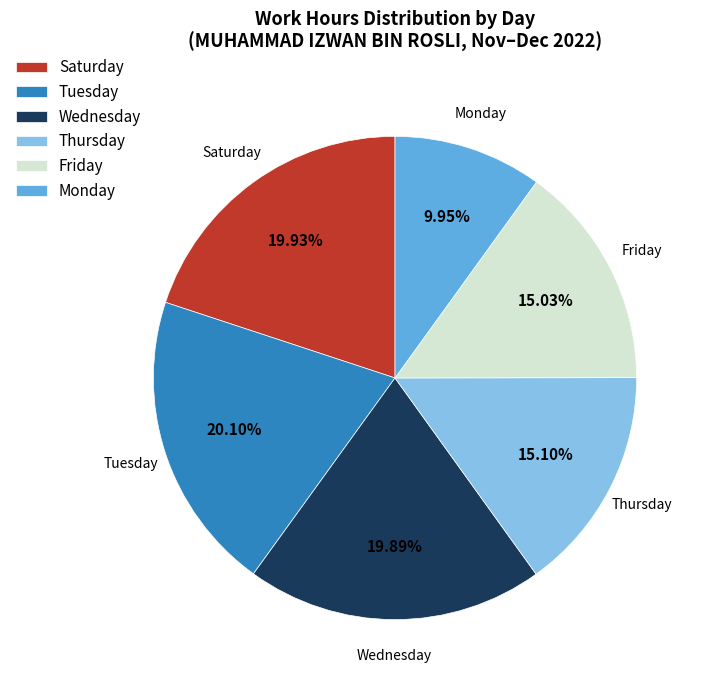

Which has a higher value, Tuesday or Thursday?

Tuesday